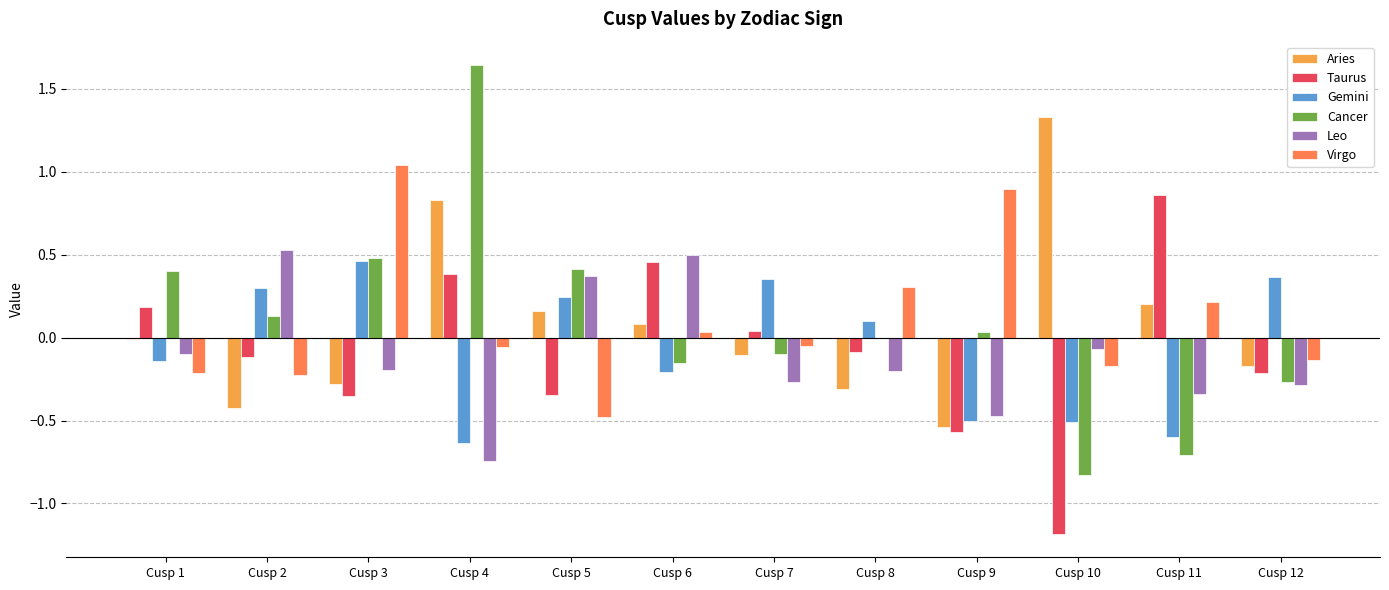

What is the sum of all Virgo values?

1.2